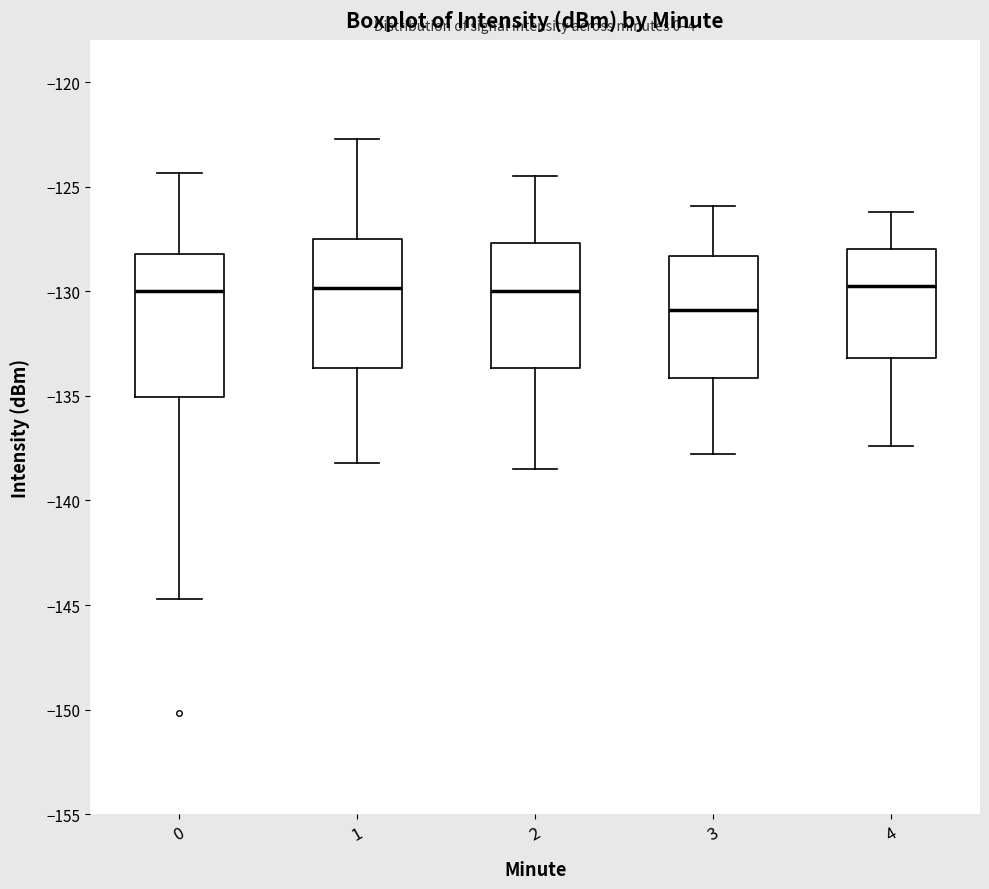

Which box is the tallest, from its lower edge to its upper edge?

0